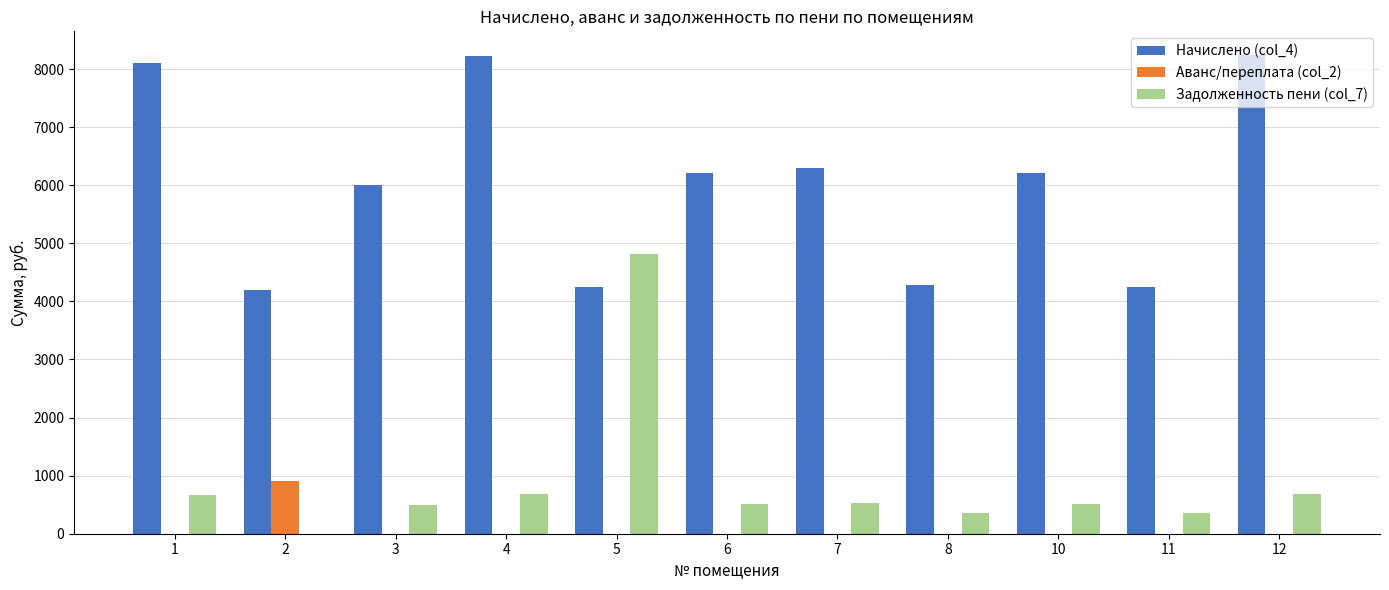

Which series has the largest total across all categories?

Начислено (col_4)